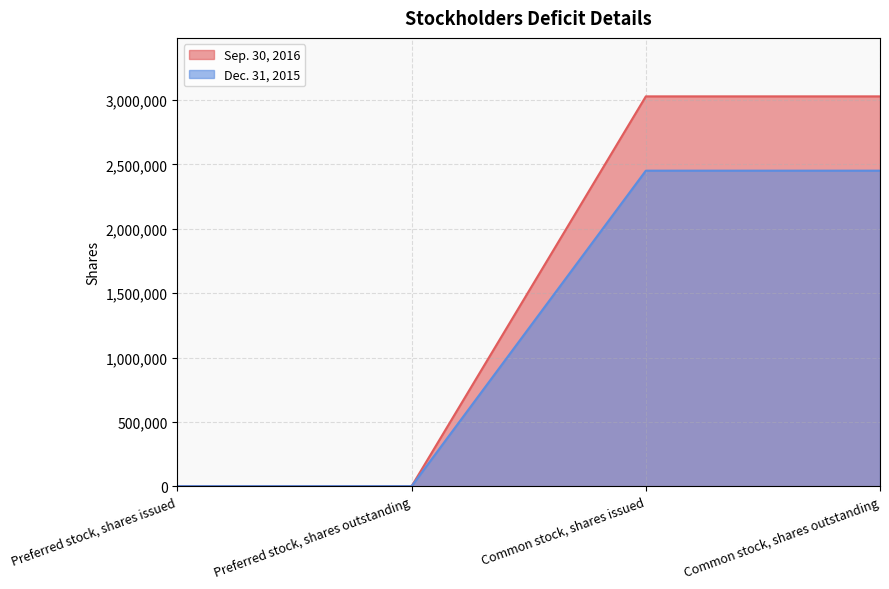

What is the highest value of the Sep. 30, 2016 series?

3029073